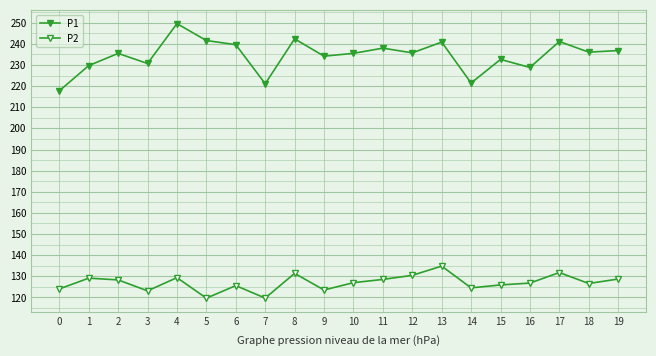

How many lines are shown in the chart?

2